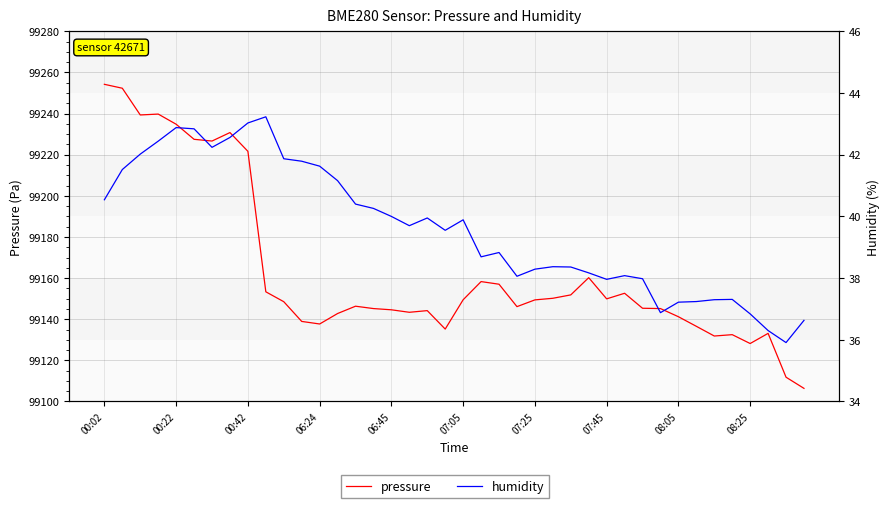

How many distinct data groups are displayed?

2